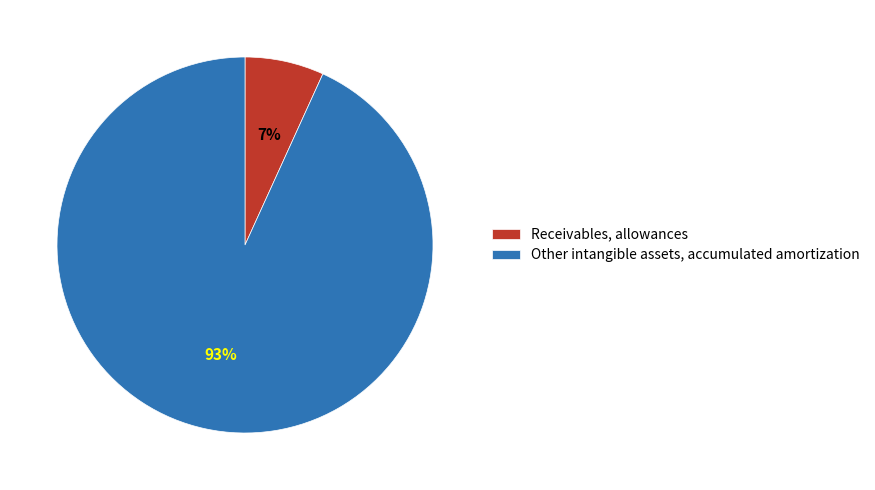

To the nearest percent, what is the combined percentage of Receivables, allowances and Other intangible assets, accumulated amortization?

100%